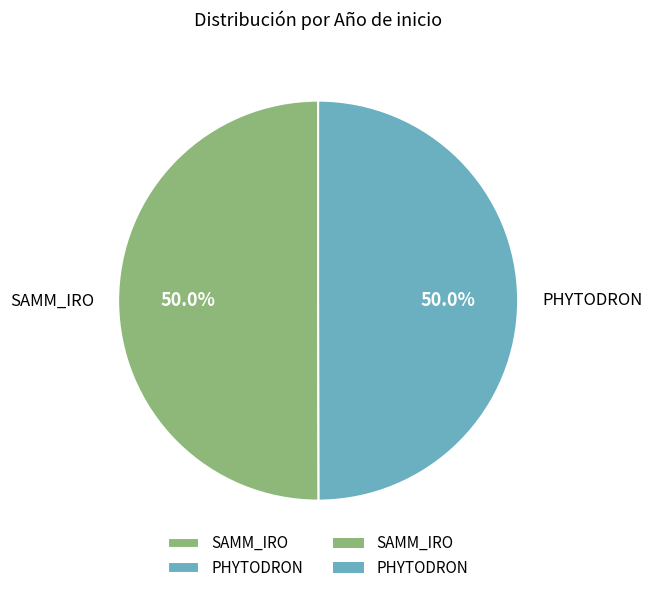

Approximately how many times larger is the value at SAMM_IRO compared to PHYTODRON?

1.0